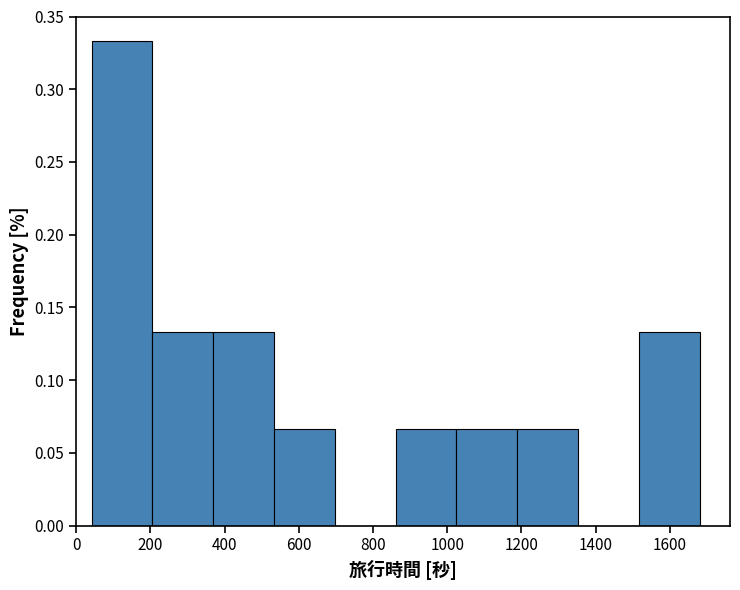

Reading left to right, transcribe this chart: for each bar, give the range it covers on the x-axis and its height. Neither the bar edges nor the heights are printed on the chart, so give them approximately, as read against the axes.

40 to 200: 0.335
200 to 360: 0.135
360 to 540: 0.135
540 to 700: 0.065
700 to 860: 0
860 to 1020: 0.065
1020 to 1180: 0.065
1180 to 1360: 0.065
1360 to 1520: 0
1520 to 1680: 0.135